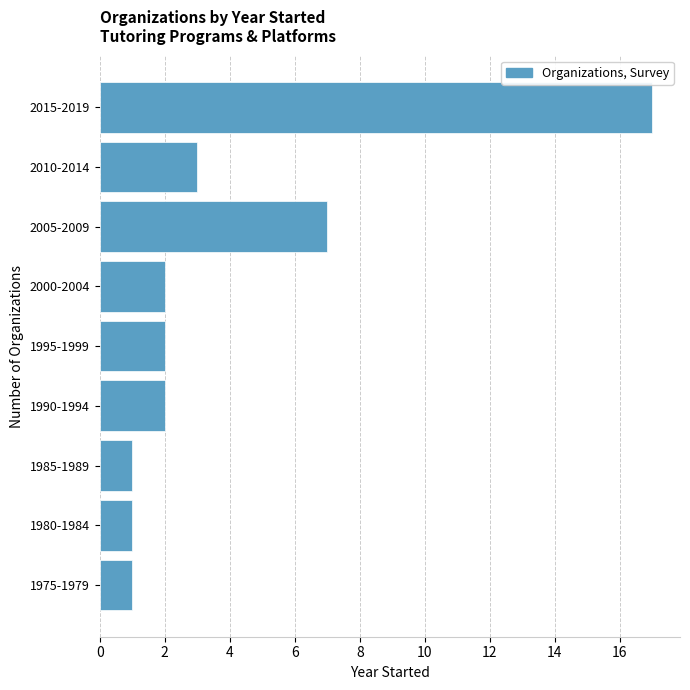

Reading bottom to top, list all the values displayed in this chart.

1	1	1	2	2	2	7	3	17